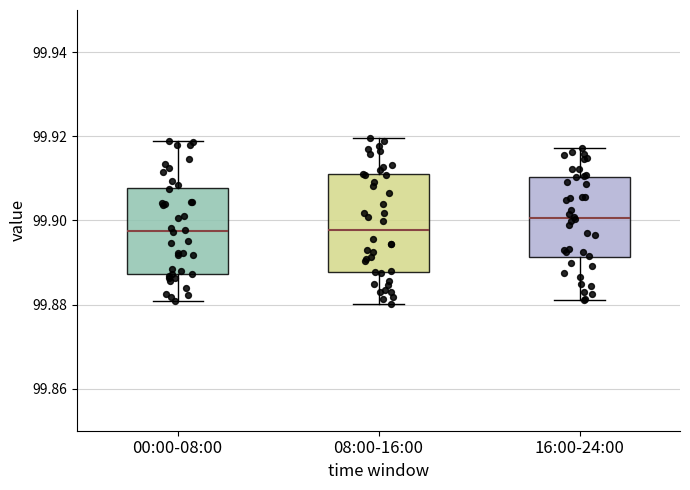

Which box has the highest median line?

16:00-24:00